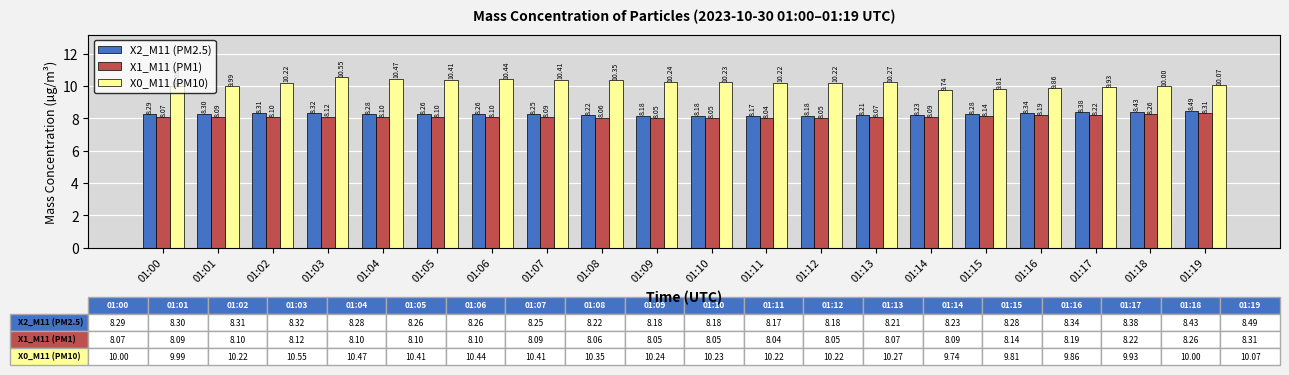

What is the sum of all X2_M11 (PM2.5) values?

165.6